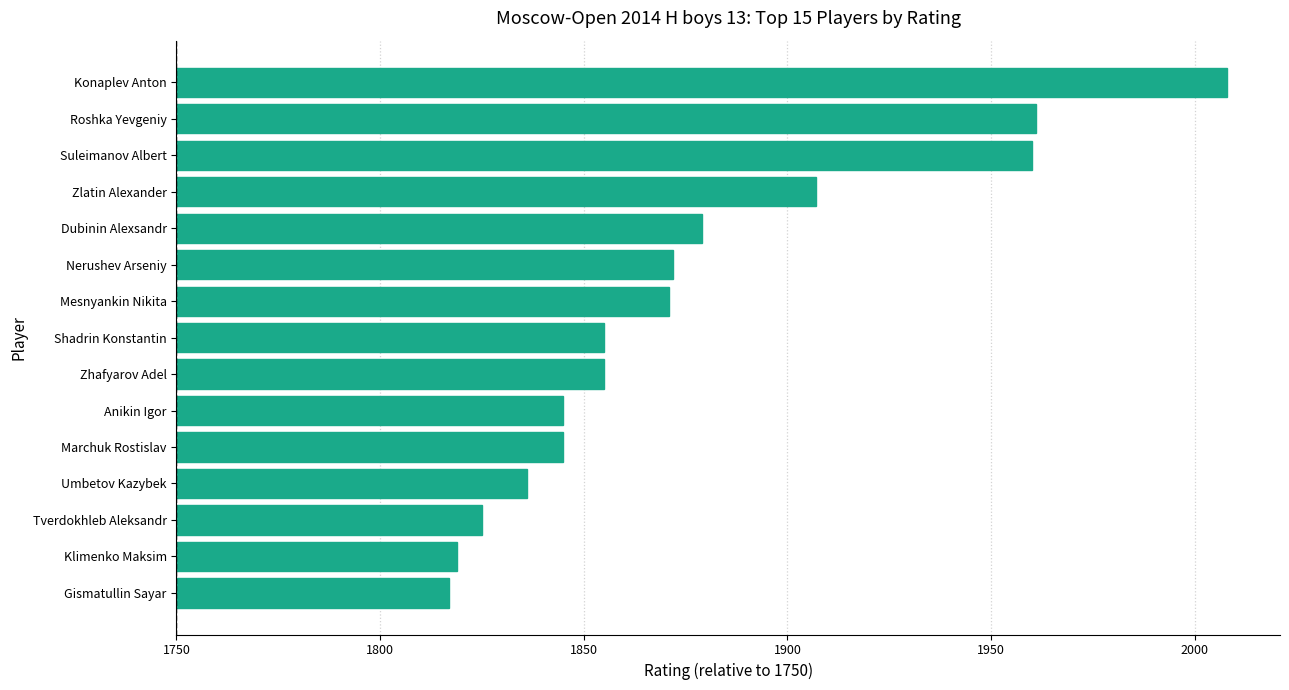

What is the difference between the second highest and second lowest values?

142